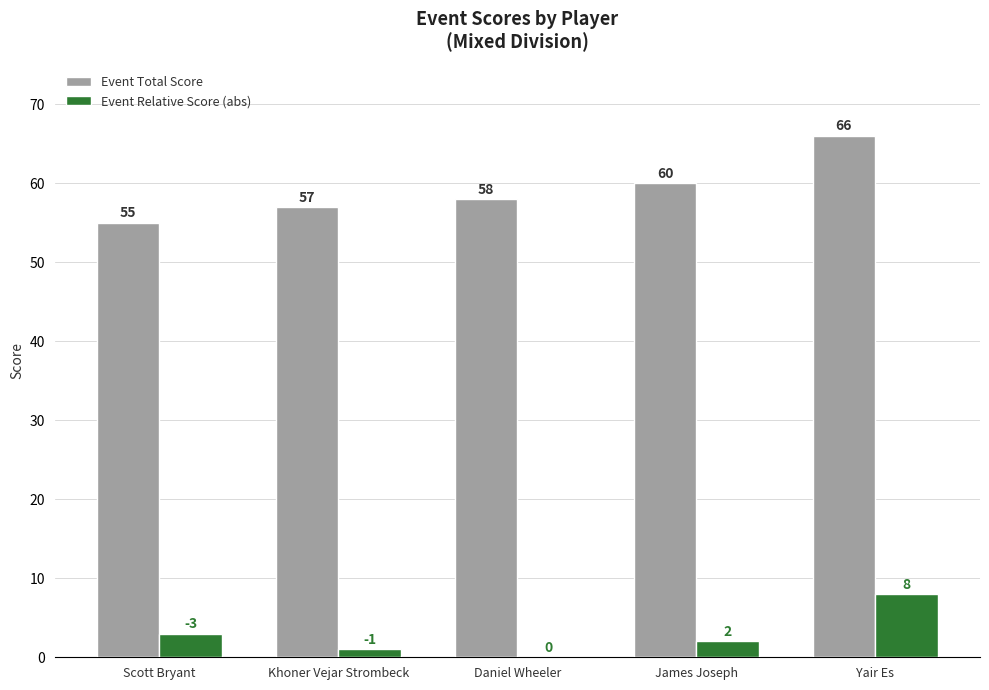

The Event Total Score series shows 66 at Yair Es. True or false?

True